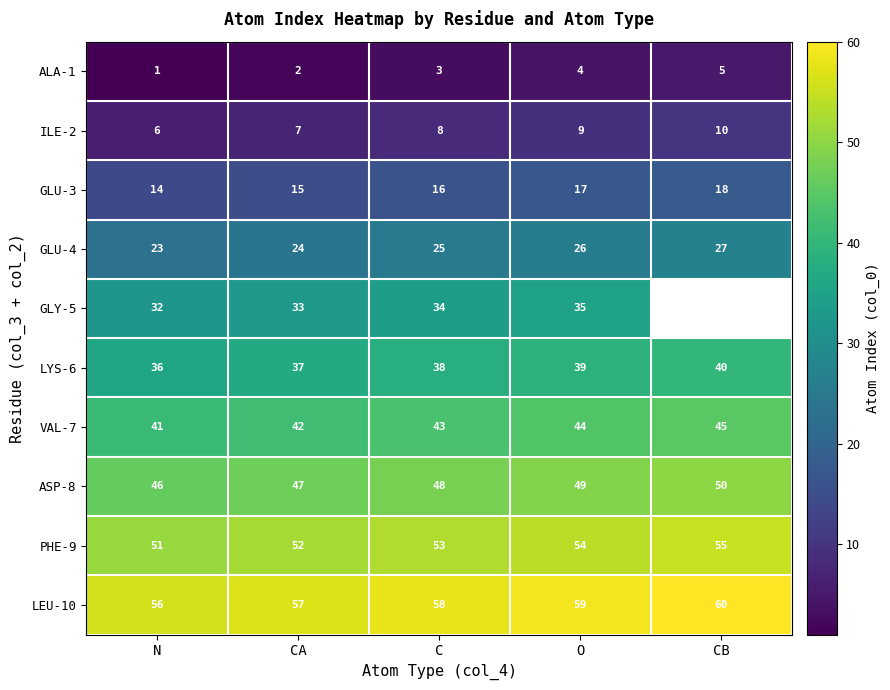

Between N and O, which is larger?

O